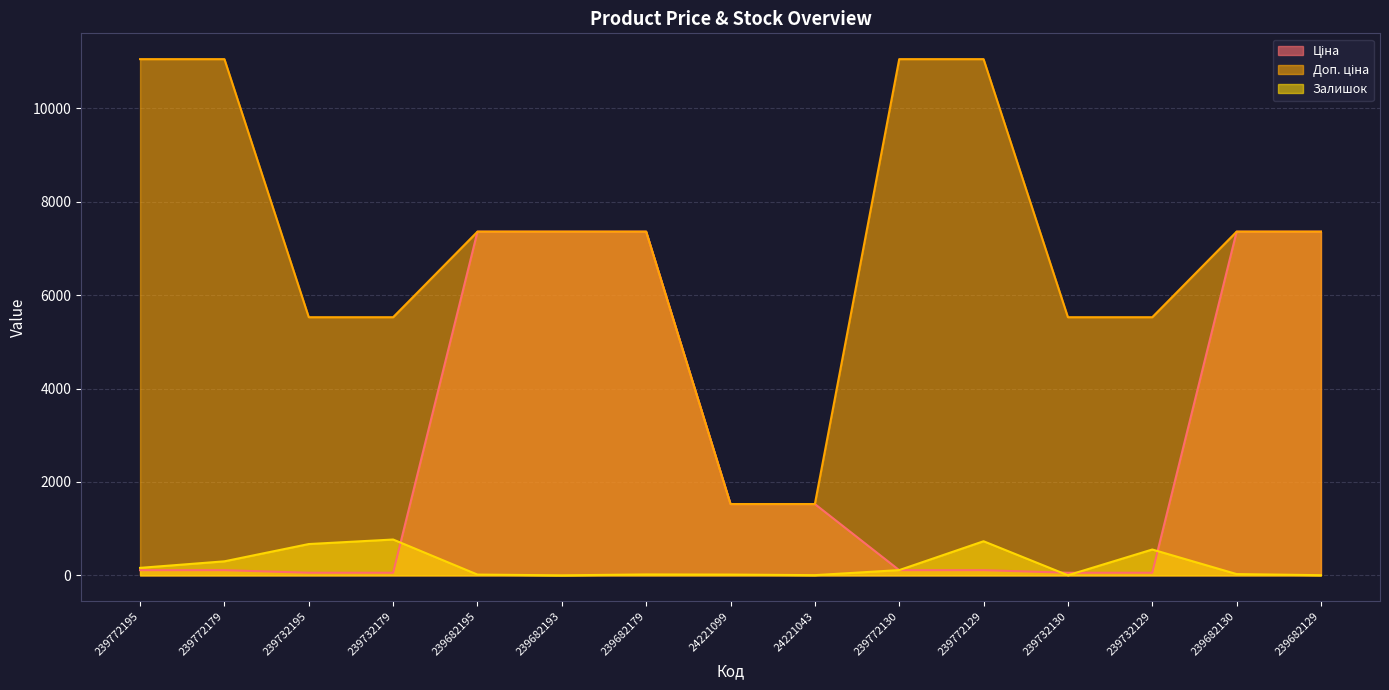

What is the label of the 7th point from the right?

24221043